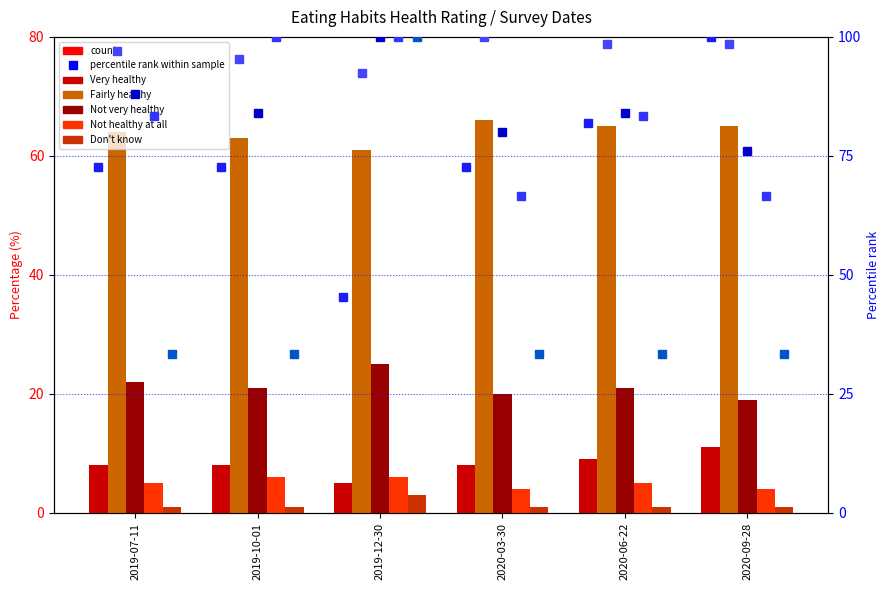

What is the label of the 3rd bar from the right?

2020-03-30